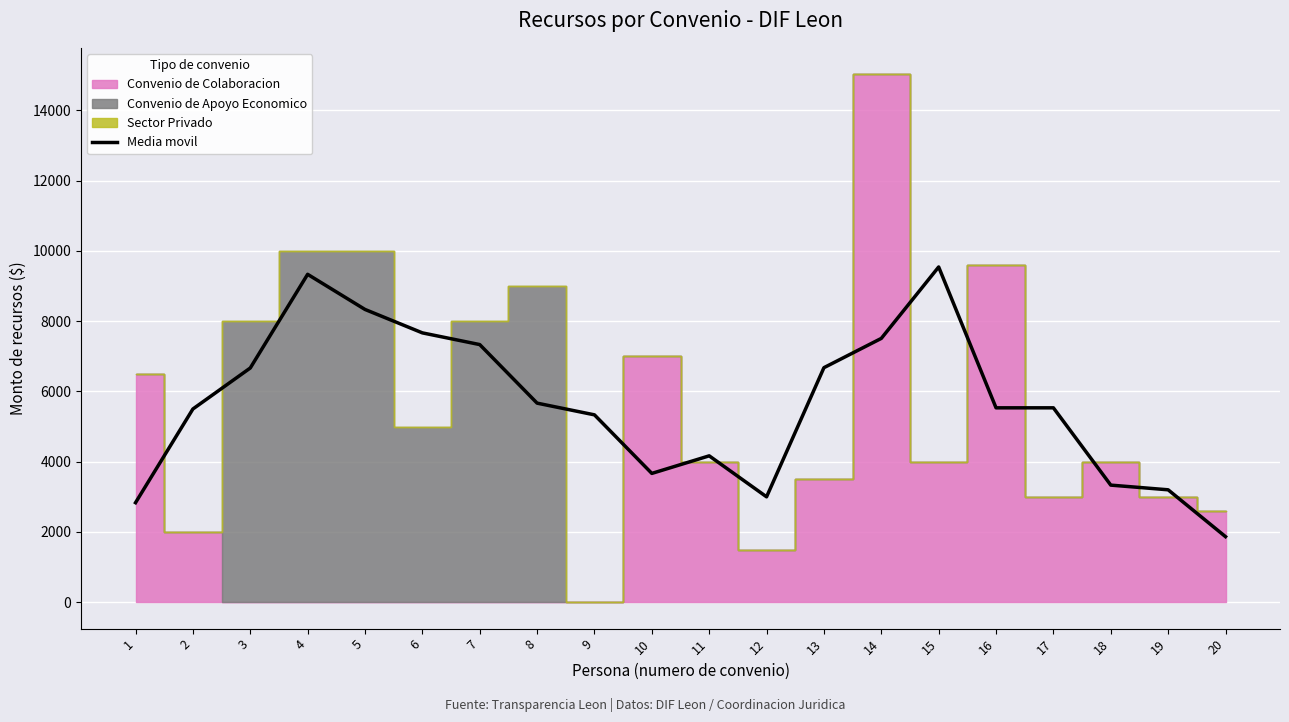

What is the difference between the values at 19 and 12?

200.0